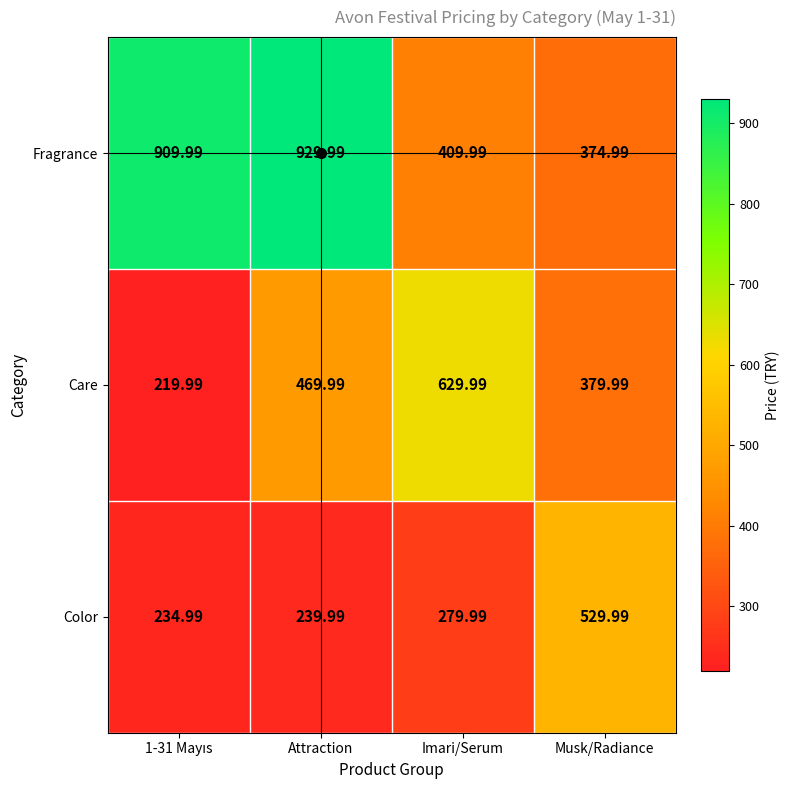

At which label does Color first exceed 279?

Imari/Serum